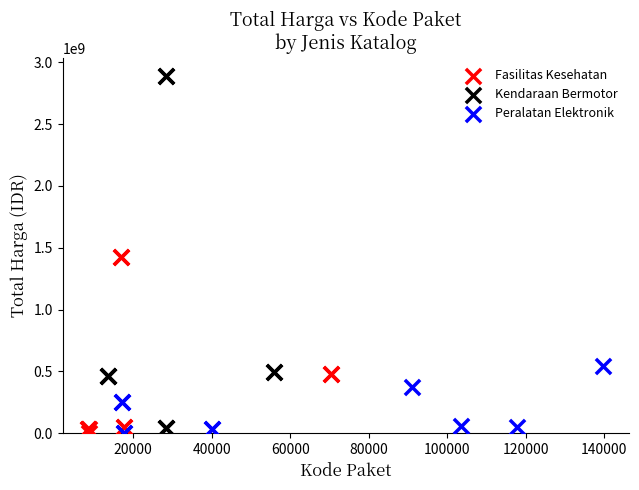

Which series has the widest spread of Y values?

Kendaraan Bermotor